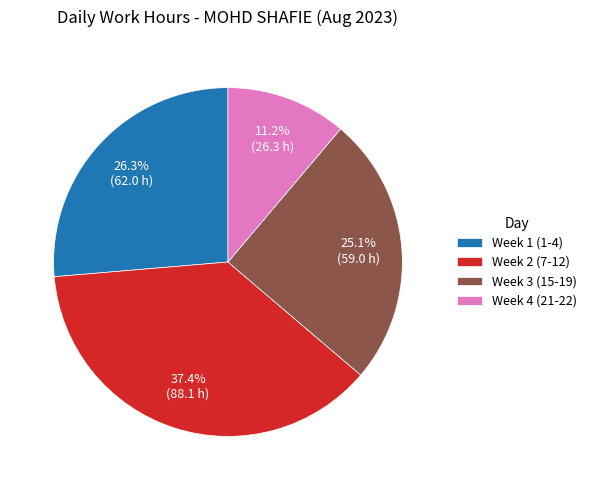

Is the sum of Week 2 (7-12) and Week 3 (15-19) greater than half?

Yes